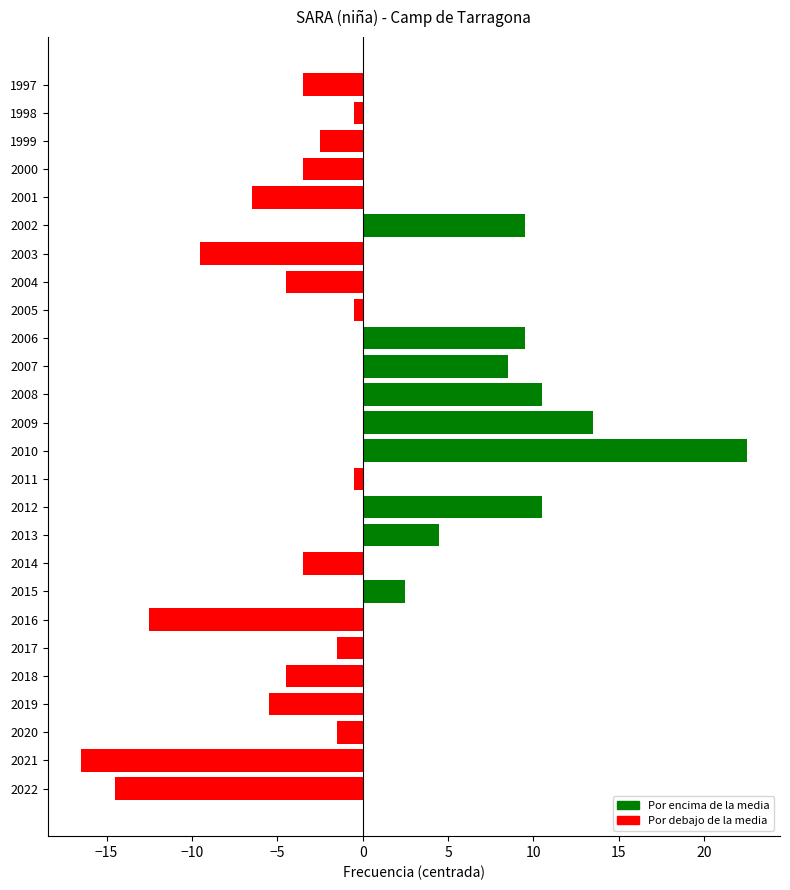

The value at 2021 is -27.5. True or false?

False